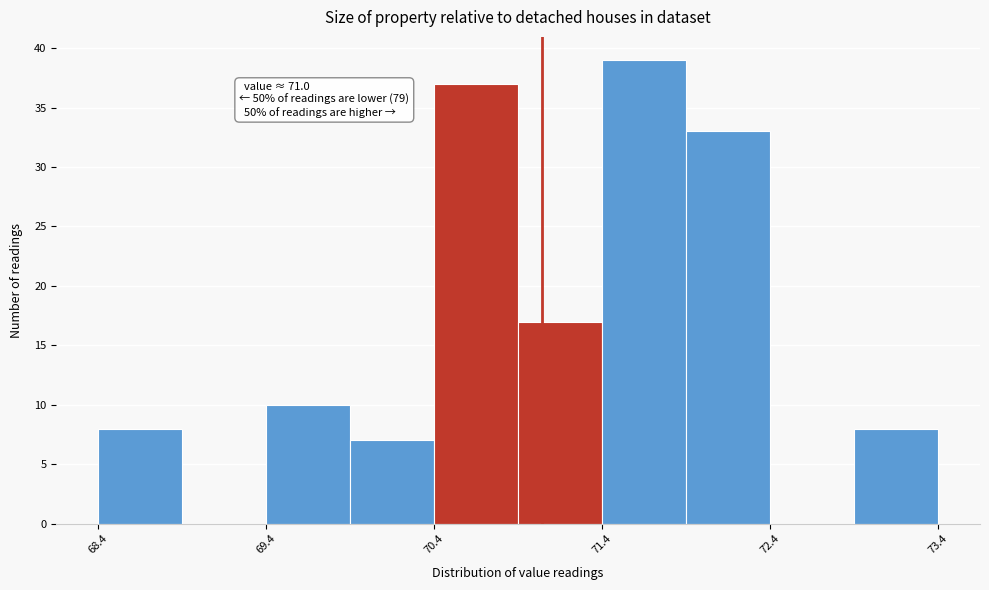

Over which range of the x-axis is the bar tallest?

71.36 to 71.86